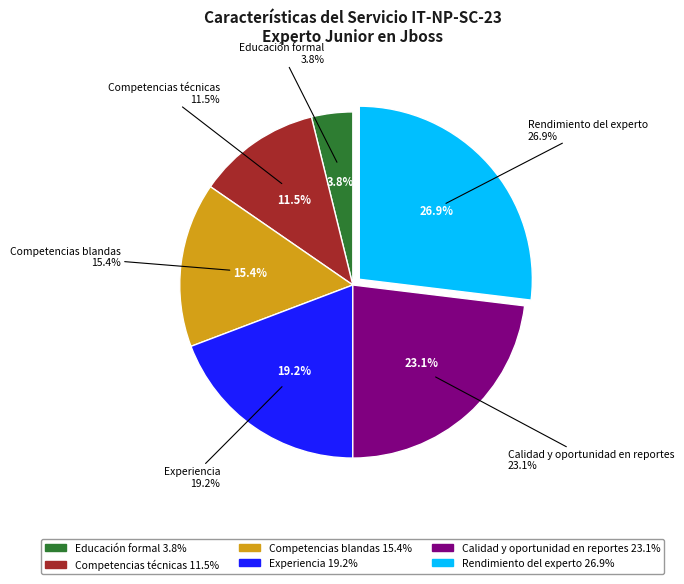

Count the number of slices in the pie.

6